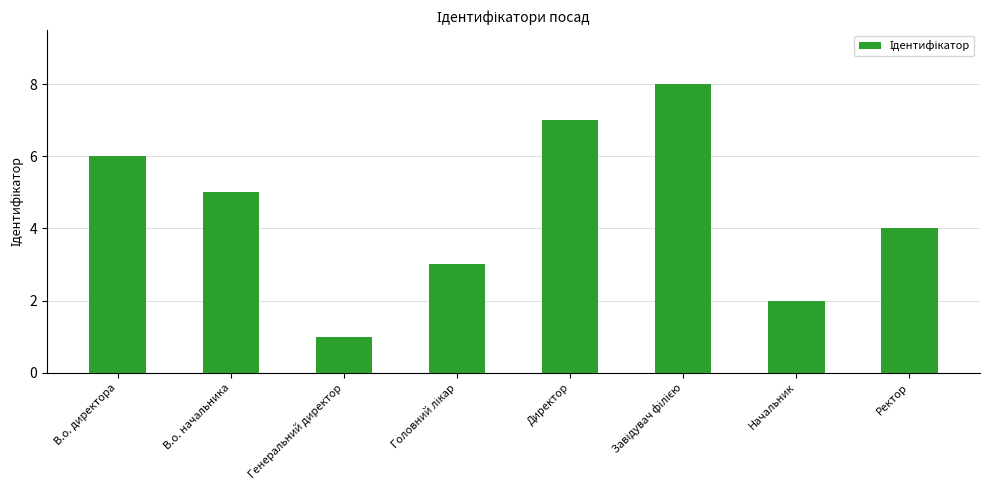

True or false: the data shows 1 at Ректор.

False